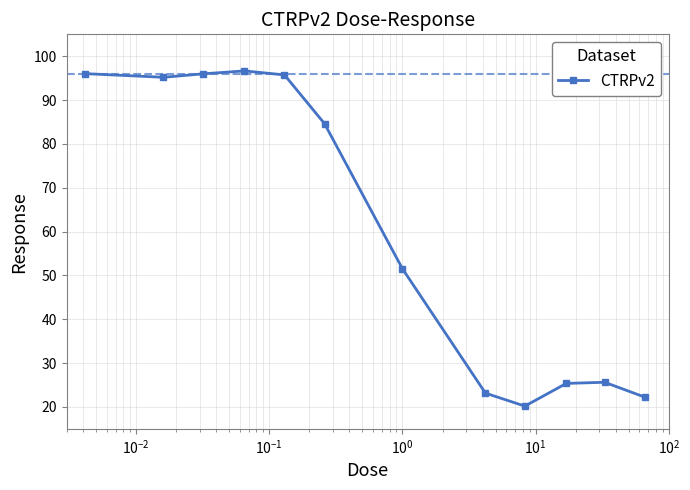

What is the sum of all values?

732.3